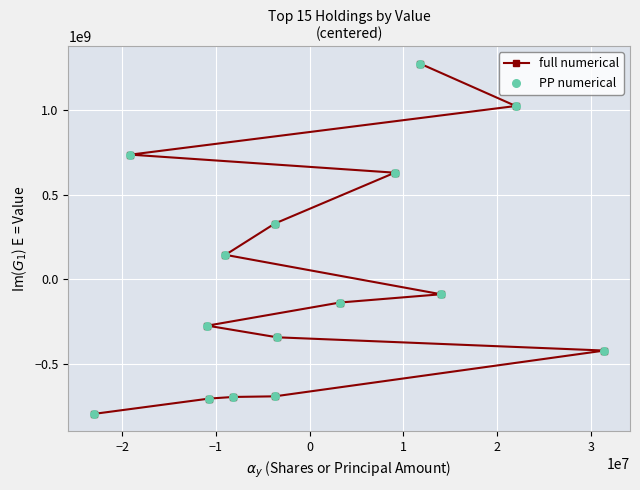

At how many categories does at least one series exceed 496757361?

4